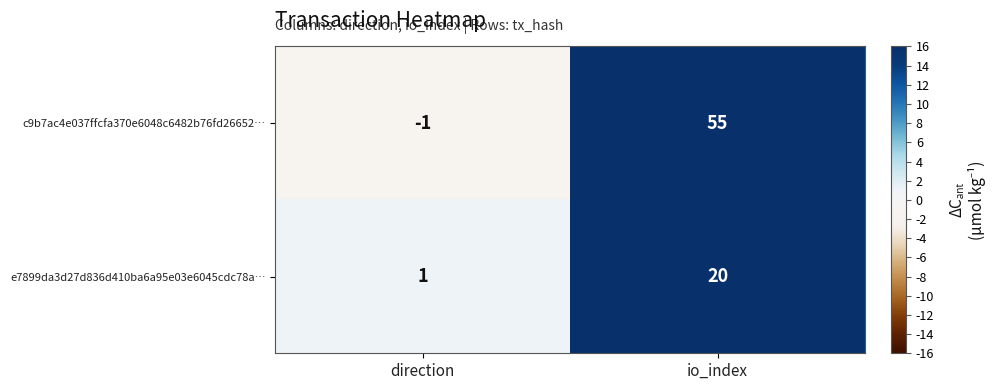

Read the e7899da3d27d836d410ba6a95e03e6045cdc78a… value at io_index.

20